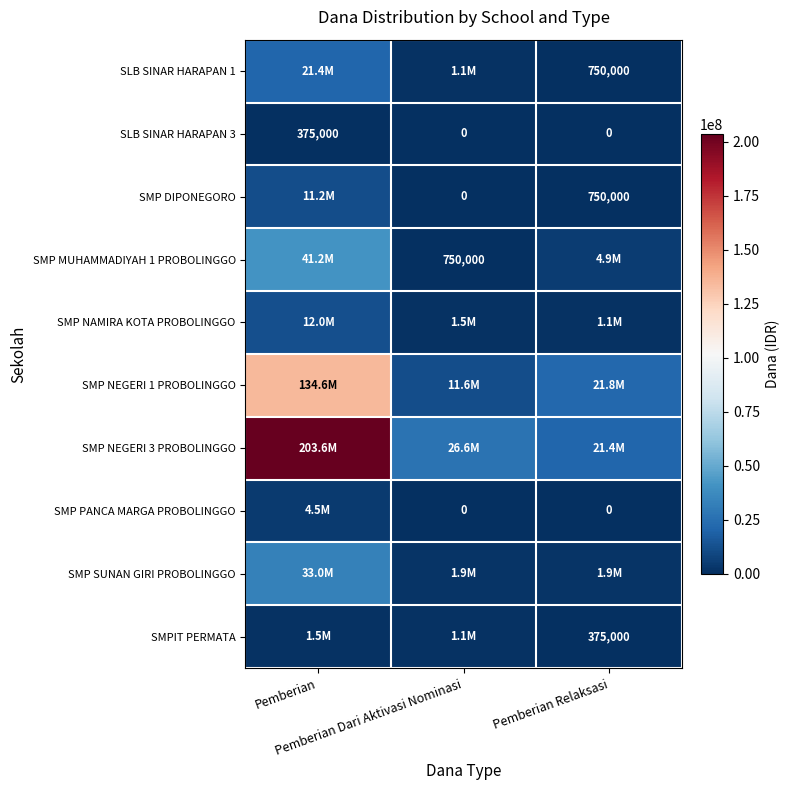

What is the maximum value for SLB SINAR HARAPAN 3?

375000